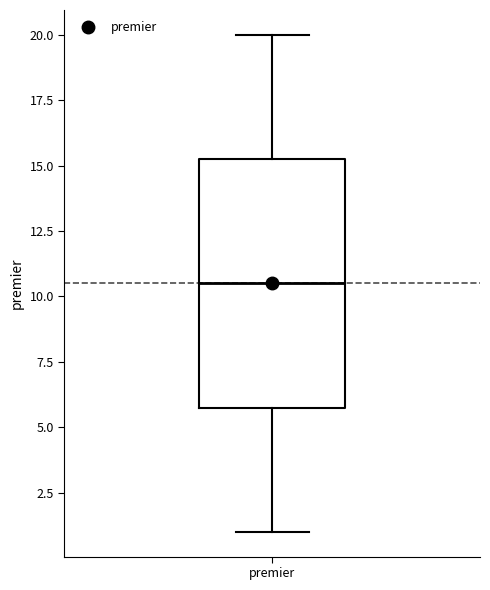

Read this box plot against the y-axis: the position of the median line, the range covered by the box, and the ends of both whiskers. The values are not printed on the chart, so give them approximately, as read against the axis.

median 10.5, box 6.0 to 15.5, whiskers 1.0 to 20.0